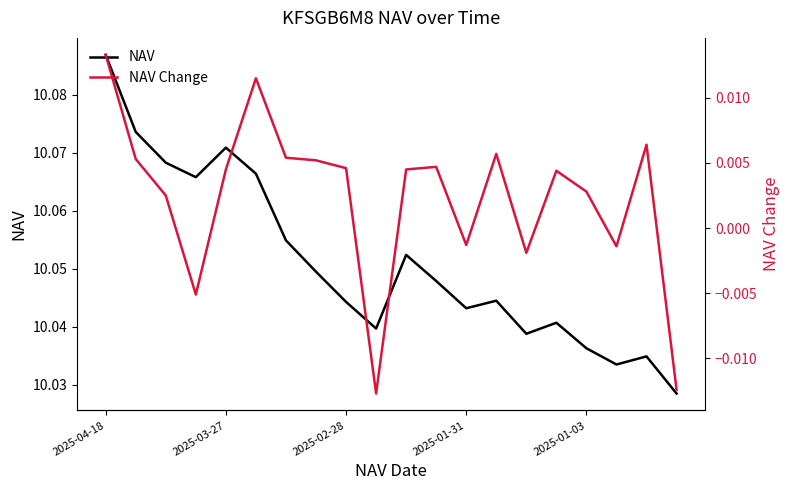

At how many categories does at least one series exceed 9?

20